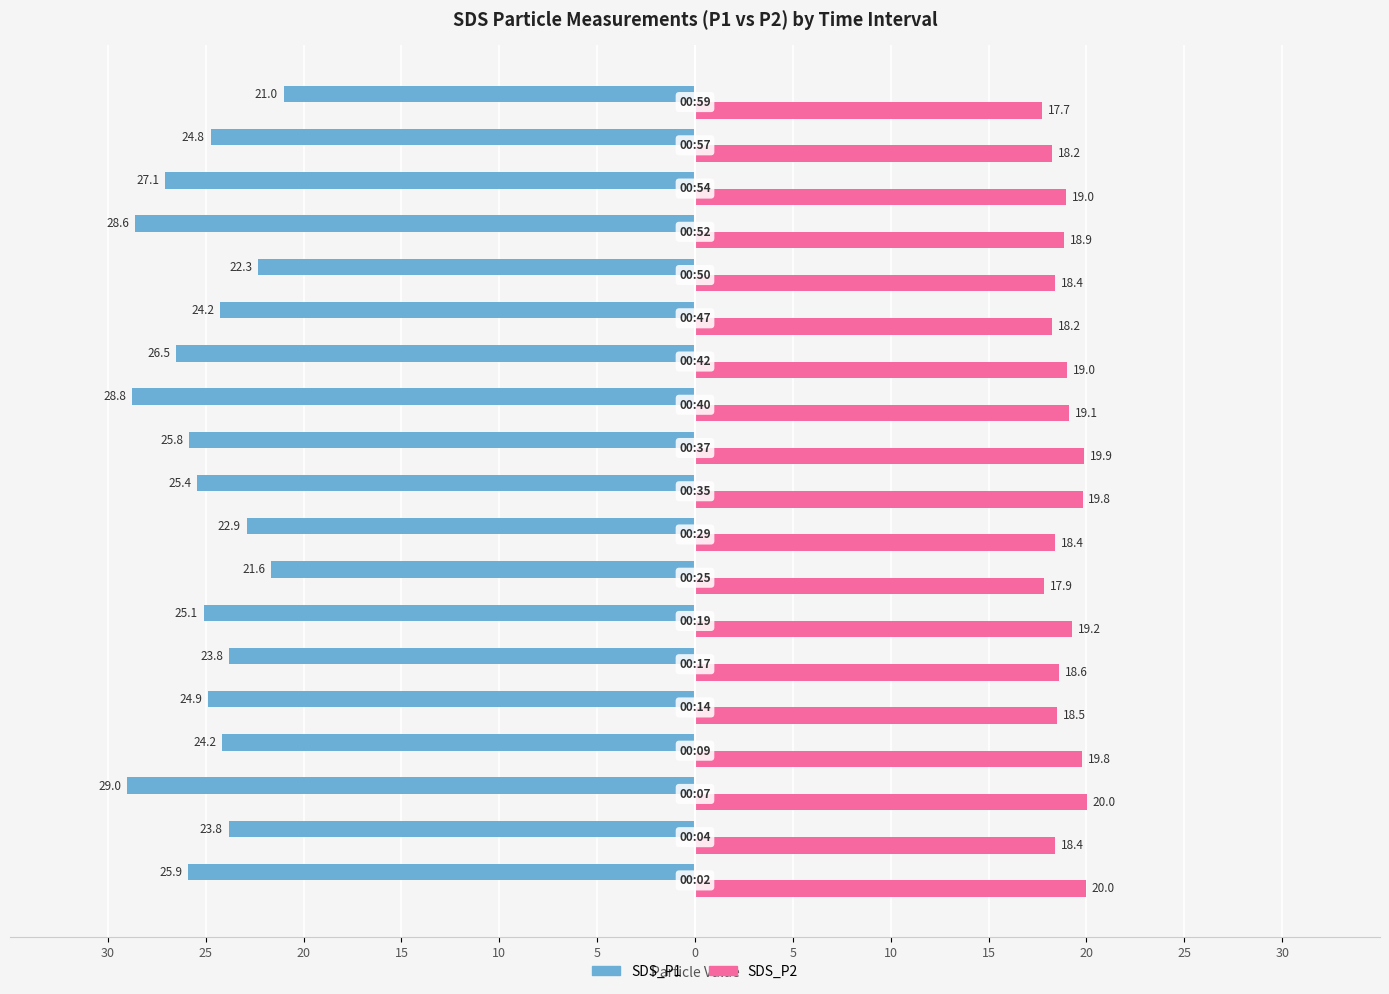

What are all the series names shown in the legend?

SDS_P1, SDS_P2